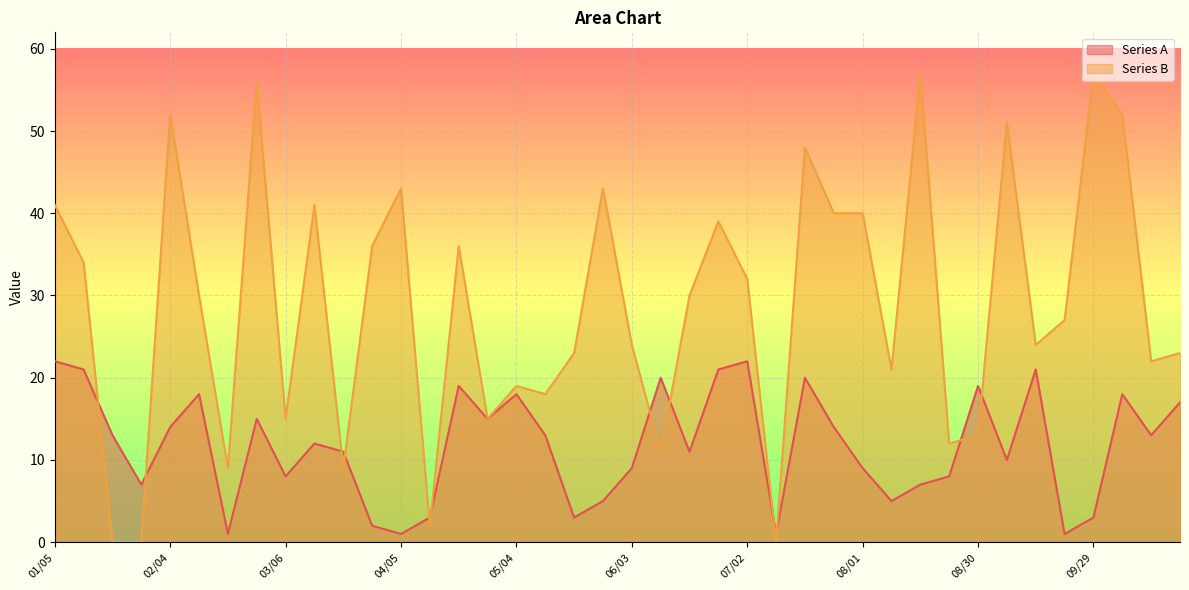

Reading left to right, list all the values displayed in this chart.

Series A: 01/05=22	01/13=21	01/21=13	01/28=7	02/04=14	02/12=18	02/20=1	02/26=15	03/06=8	03/14=12	03/21=11	03/28=2	04/05=1	04/13=3	04/19=19	04/26=15	05/04=18	05/12=13	05/19=3	05/26=5	06/03=9	06/10=20	06/17=11	06/24=21	07/02=22	07/10=1	07/16=20	07/24=14	08/01=9	08/08=5	08/15=7	08/23=8	08/30=19	09/06=10	09/13=21	09/22=1	09/29=3	10/05=18	10/13=13	10/21=17
Series B: 01/05=41	01/13=34	01/21=0	01/28=0	02/04=52	02/12=30	02/20=9	02/26=56	03/06=15	03/14=41	03/21=9	03/28=36	04/05=43	04/13=2	04/19=36	04/26=15	05/04=19	05/12=18	05/19=23	05/26=43	06/03=24	06/10=11	06/17=30	06/24=39	07/02=32	07/10=0	07/16=48	07/24=40	08/01=40	08/08=21	08/15=57	08/23=12	08/30=13	09/06=51	09/13=24	09/22=27	09/29=57	10/05=52	10/13=22	10/21=23